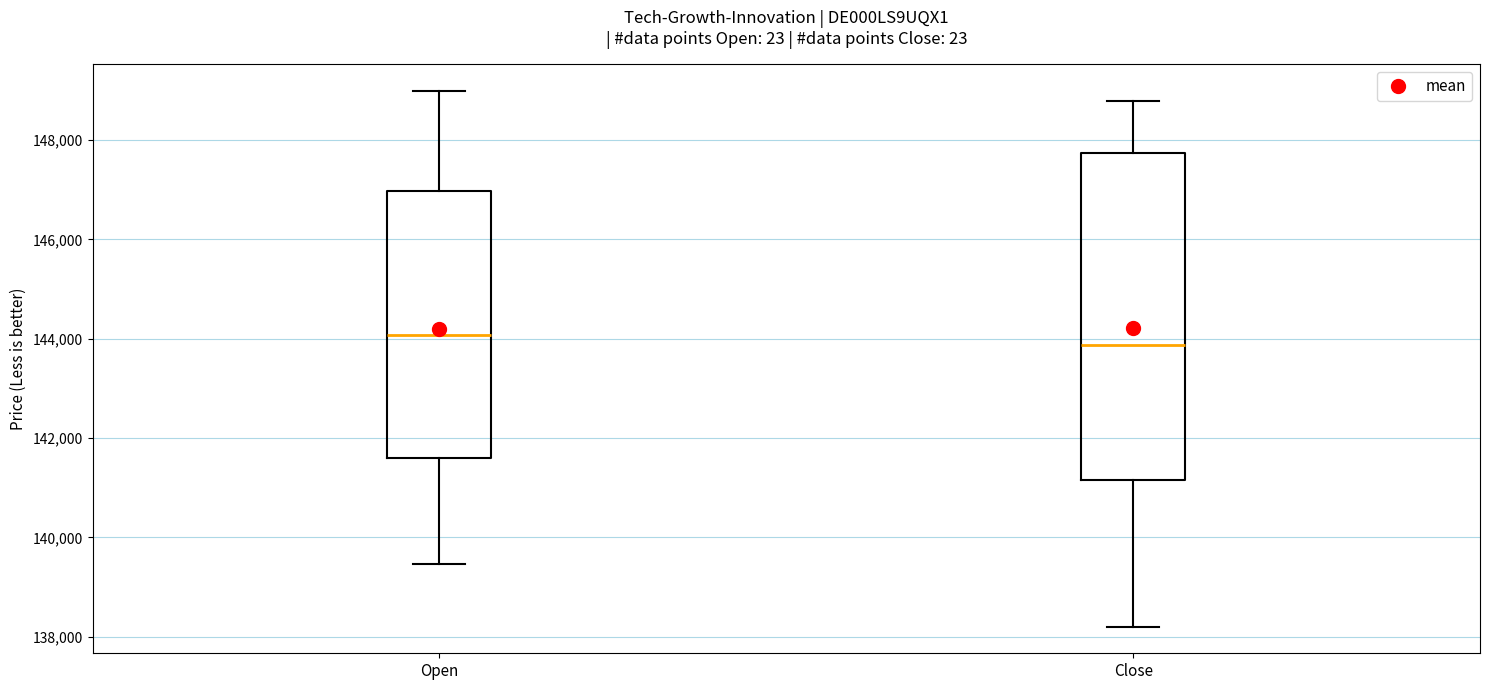

Reading left to right, read every box against the y-axis: the position of its median line, the range the box covers, and the ends of its whiskers. The values are not printed on the chart, so give them approximately, as read against the axis.

Open: median 144000, box 141600 to 147000, whiskers 139400 to 149000
Close: median 143800, box 141200 to 147800, whiskers 138200 to 148800